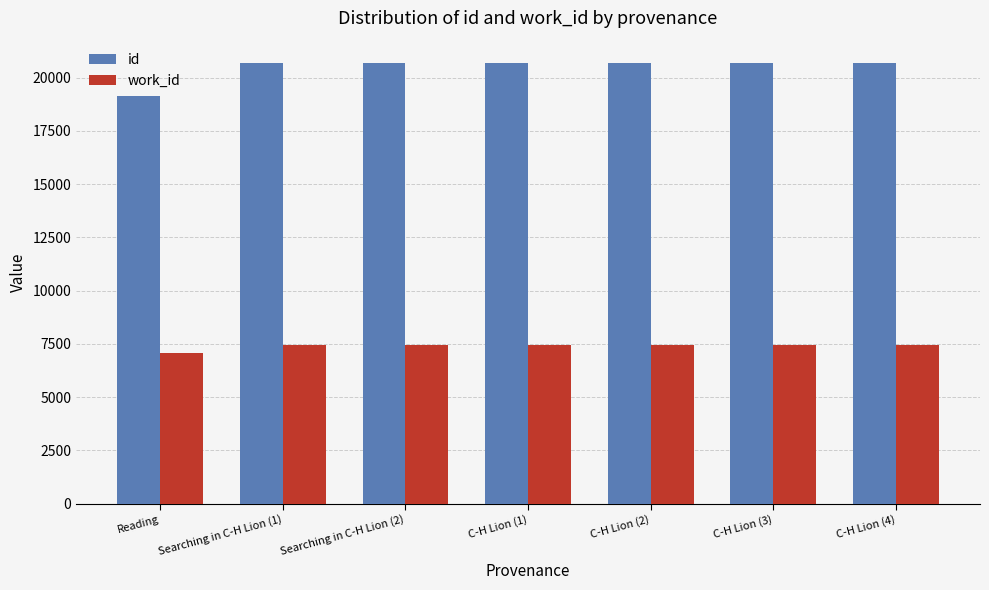

At which label does work_id reach its minimum?

Reading